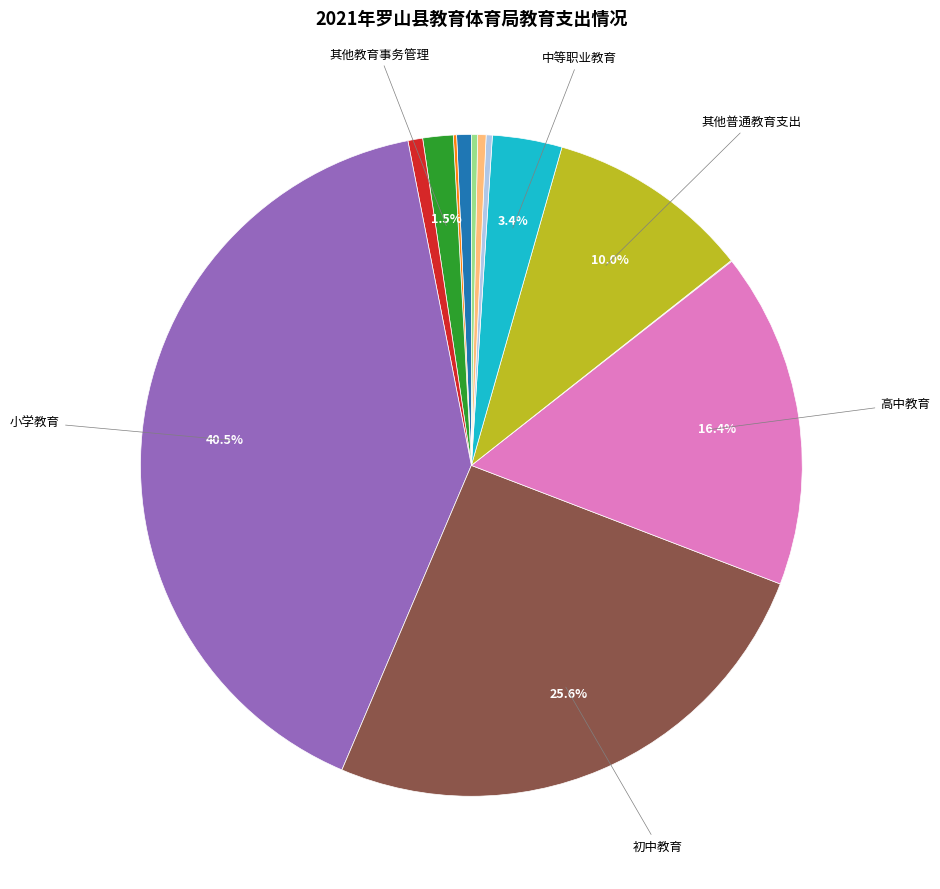

Is there a majority slice in this chart?

No